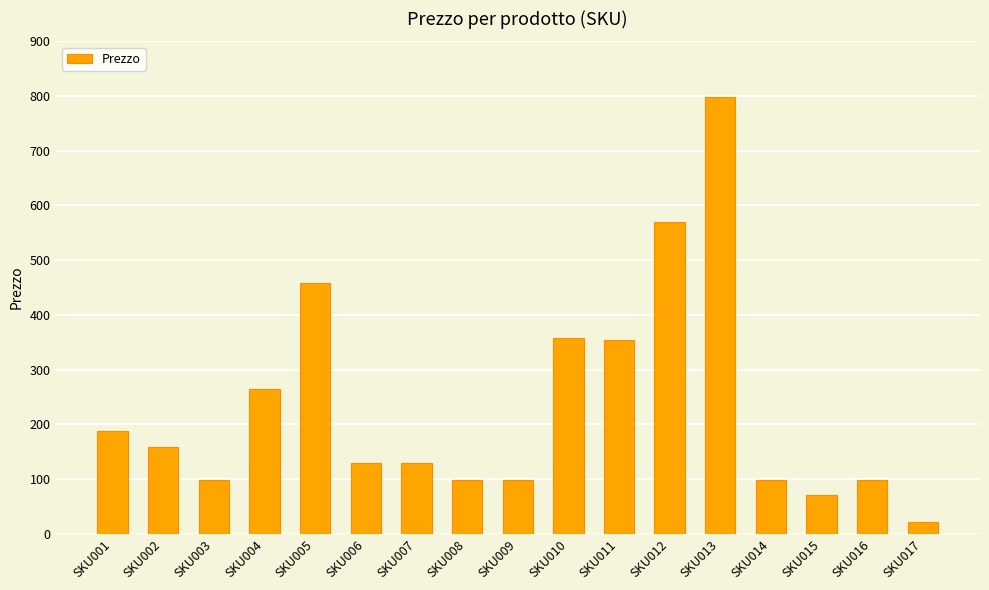

Count the number of categories in the chart.

17